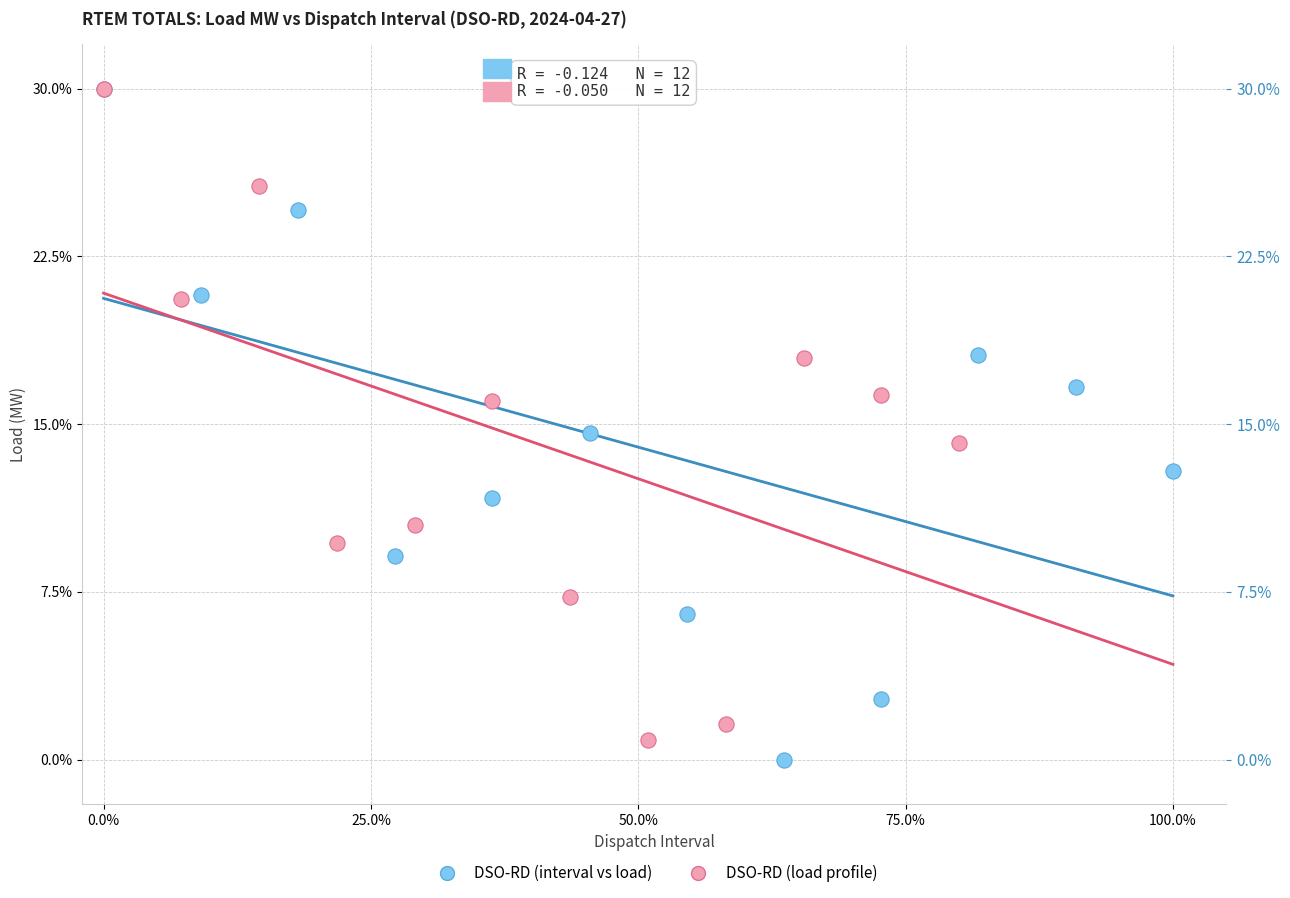

Which series has the widest spread of Y values?

DSO-RD (interval vs load)